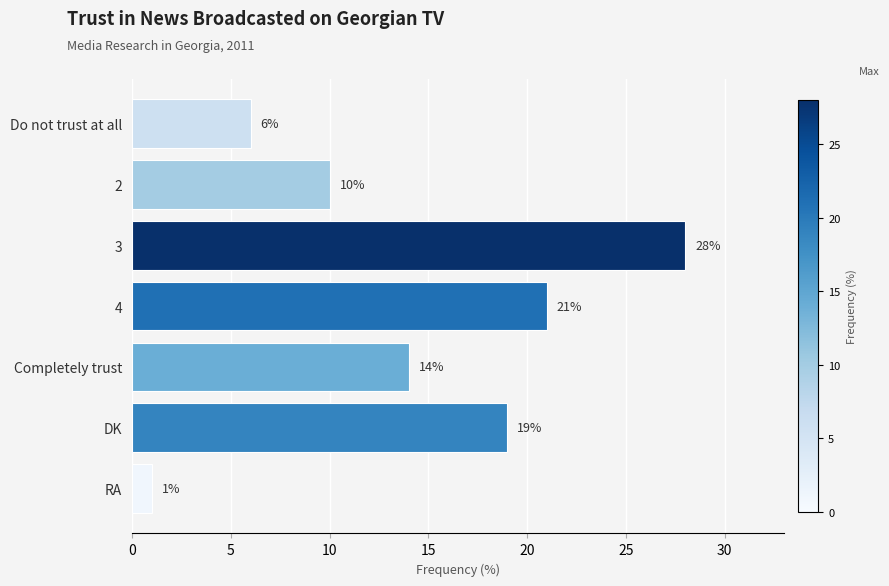

What is the change in value from Do not trust at all to 3?

+22